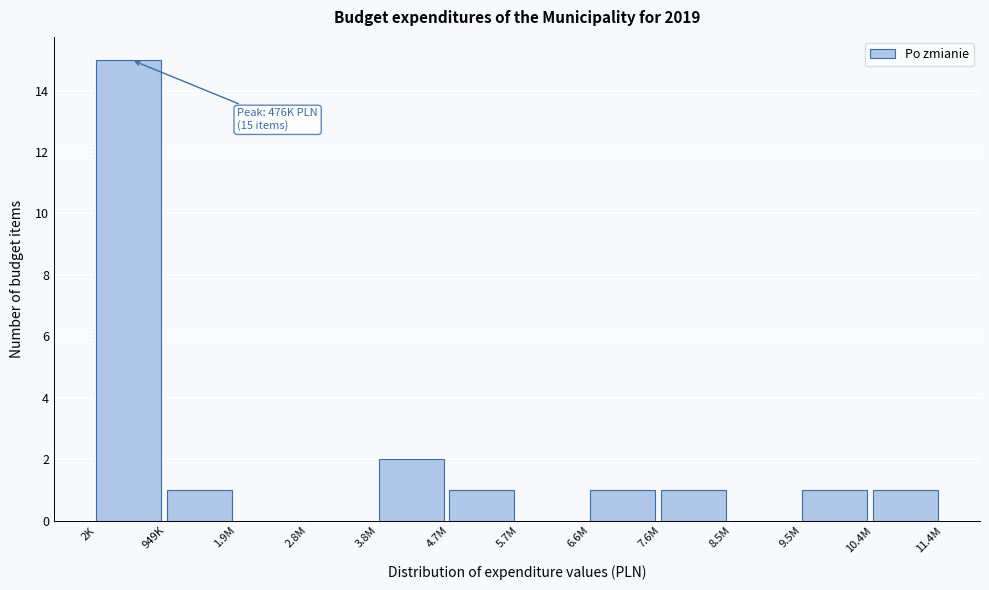

Reading left to right, list all the values displayed in this chart.

2K=15	949K=1	1.9M=0	2.8M=0	3.8M=2	4.7M=1	5.7M=0	6.6M=1	7.6M=1	8.5M=0	9.5M=1	10.4M=1